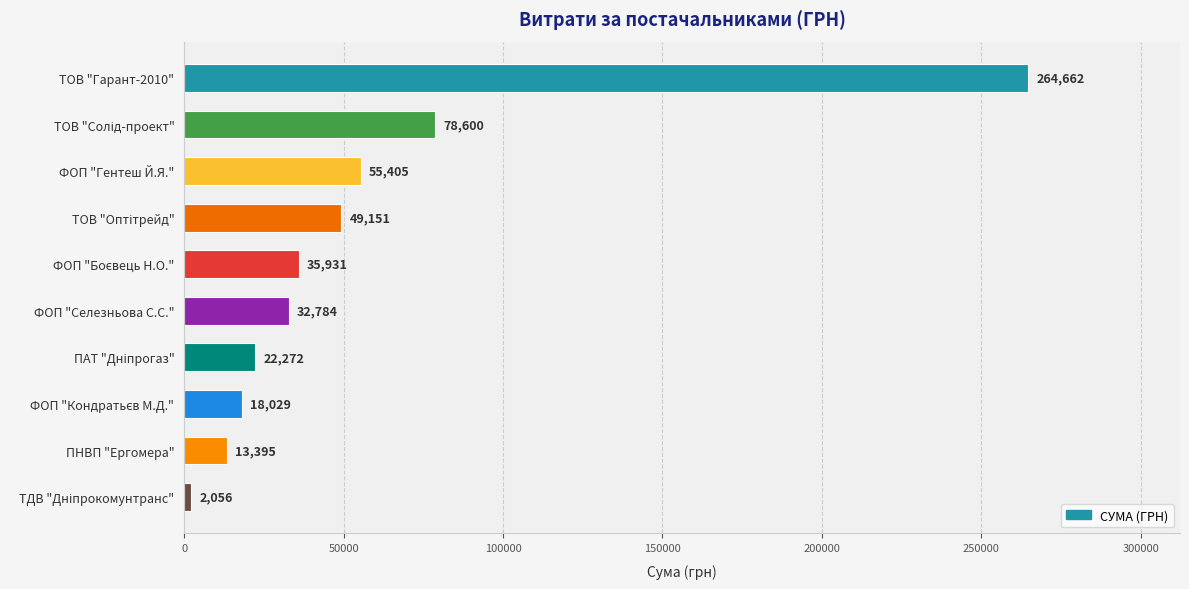

How many bars are there in total?

10